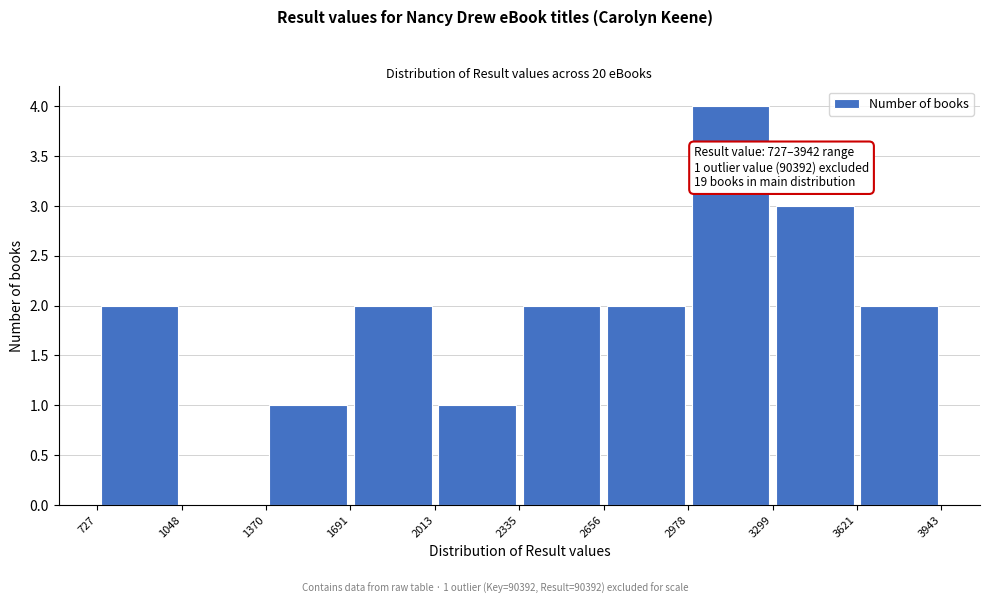

Which range on the x-axis has the tallest bar?

2978 to 3299